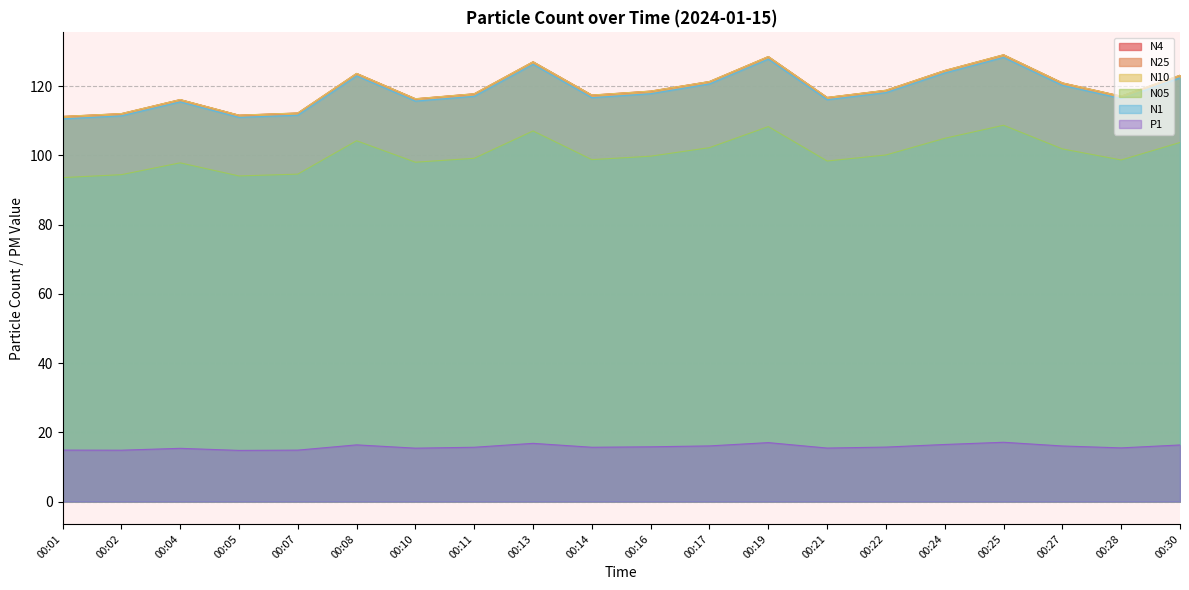

Where is P1 nearest to the value 15?

00:01